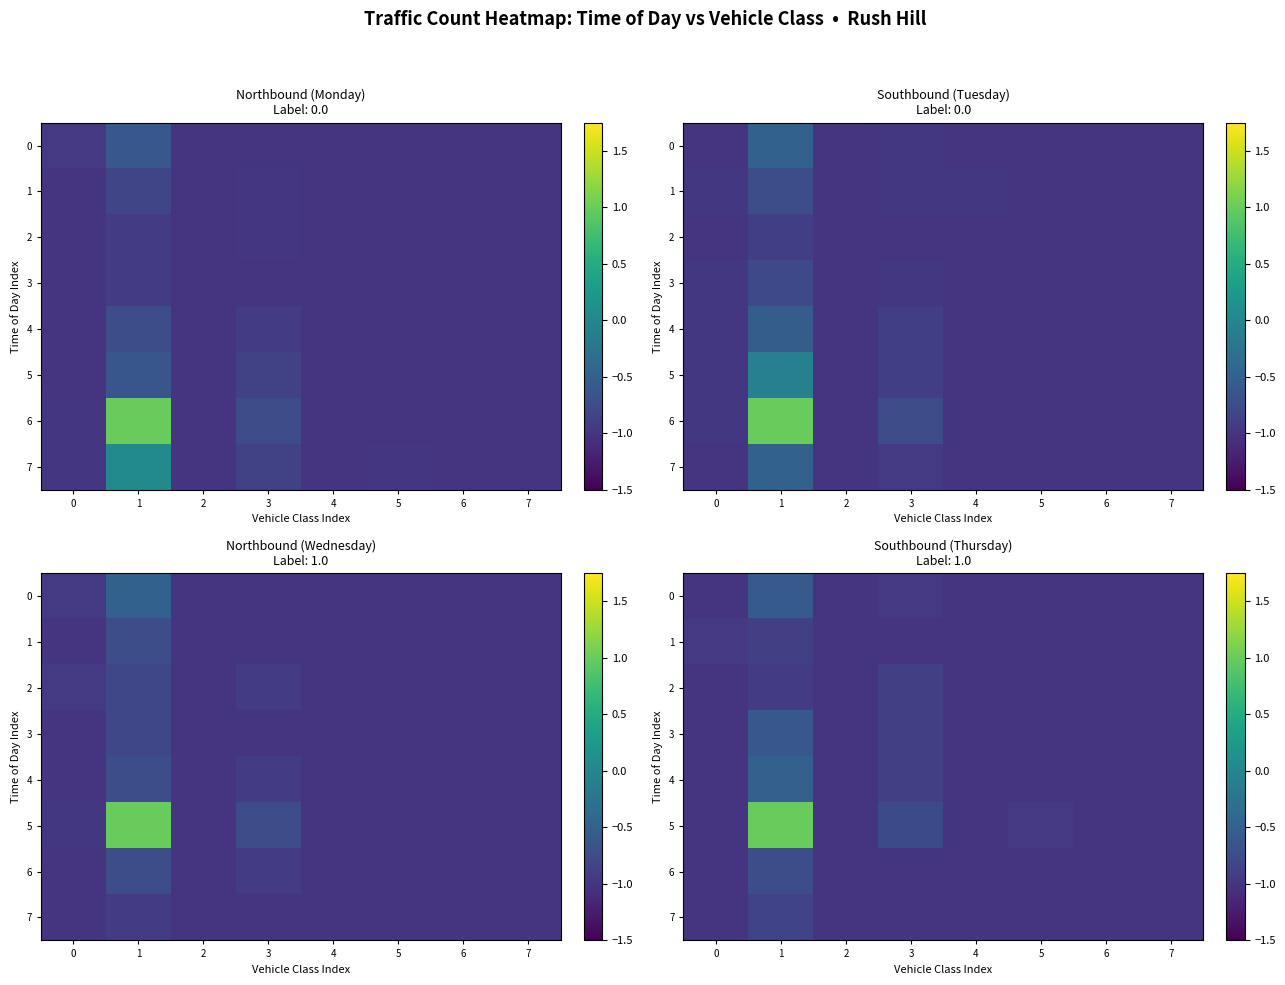

What value does the 5 series have at 6?

-1.0